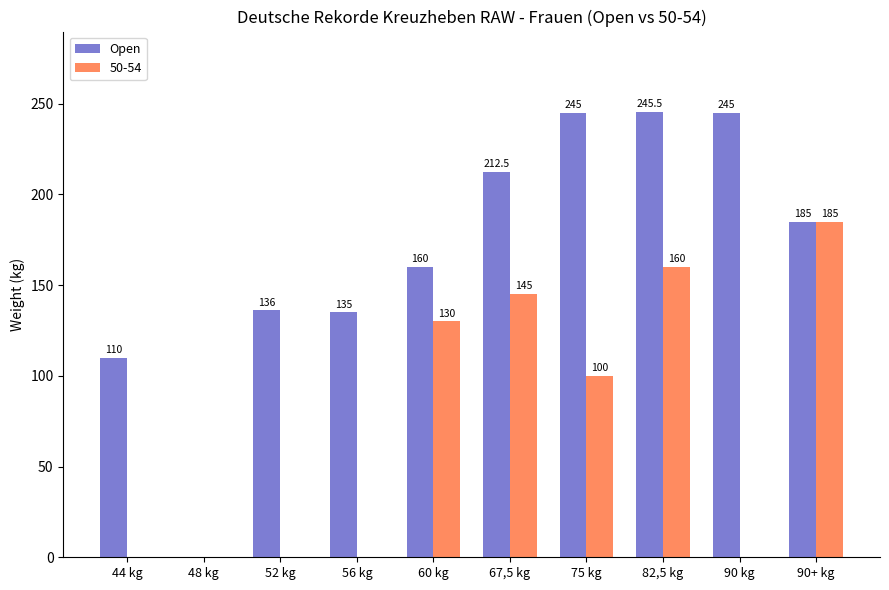

What is the sum of all 50-54 values?

720.0